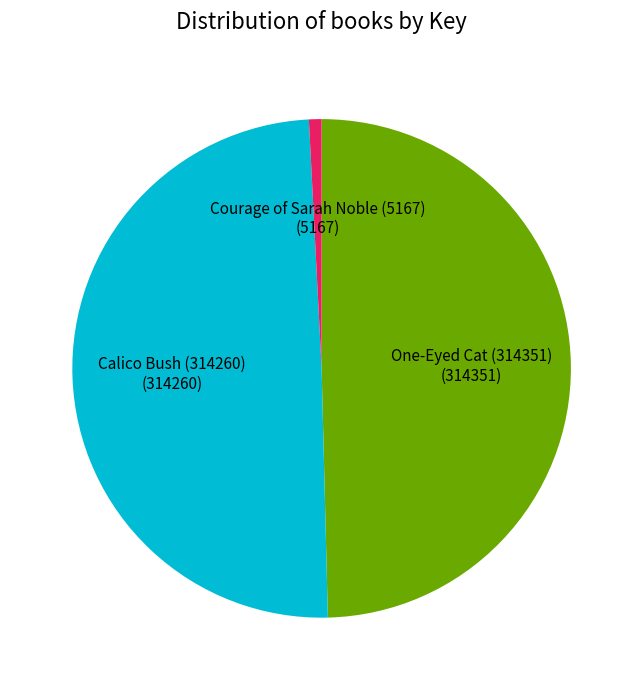

Is there any slice that represents more than half of the pie?

No